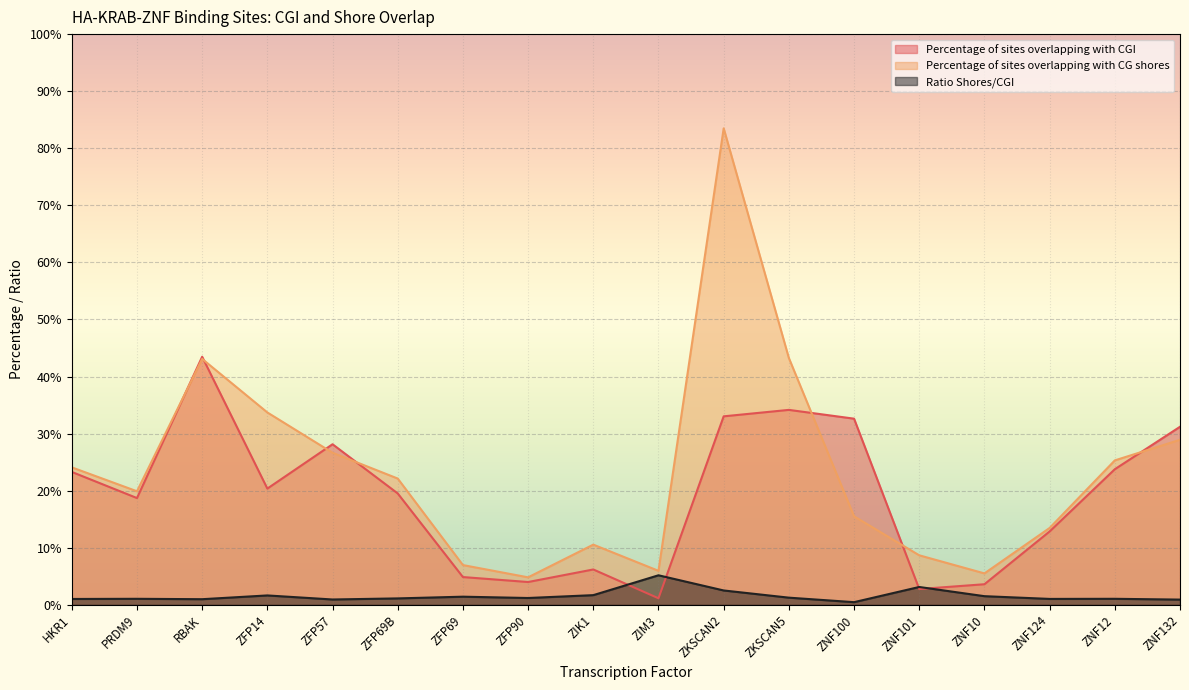

Rank the series at ZFP90 from lowest to highest value.

Ratio Shores/CGI, Percentage of sites overlapping with CGI, Percentage of sites overlapping with CG shores